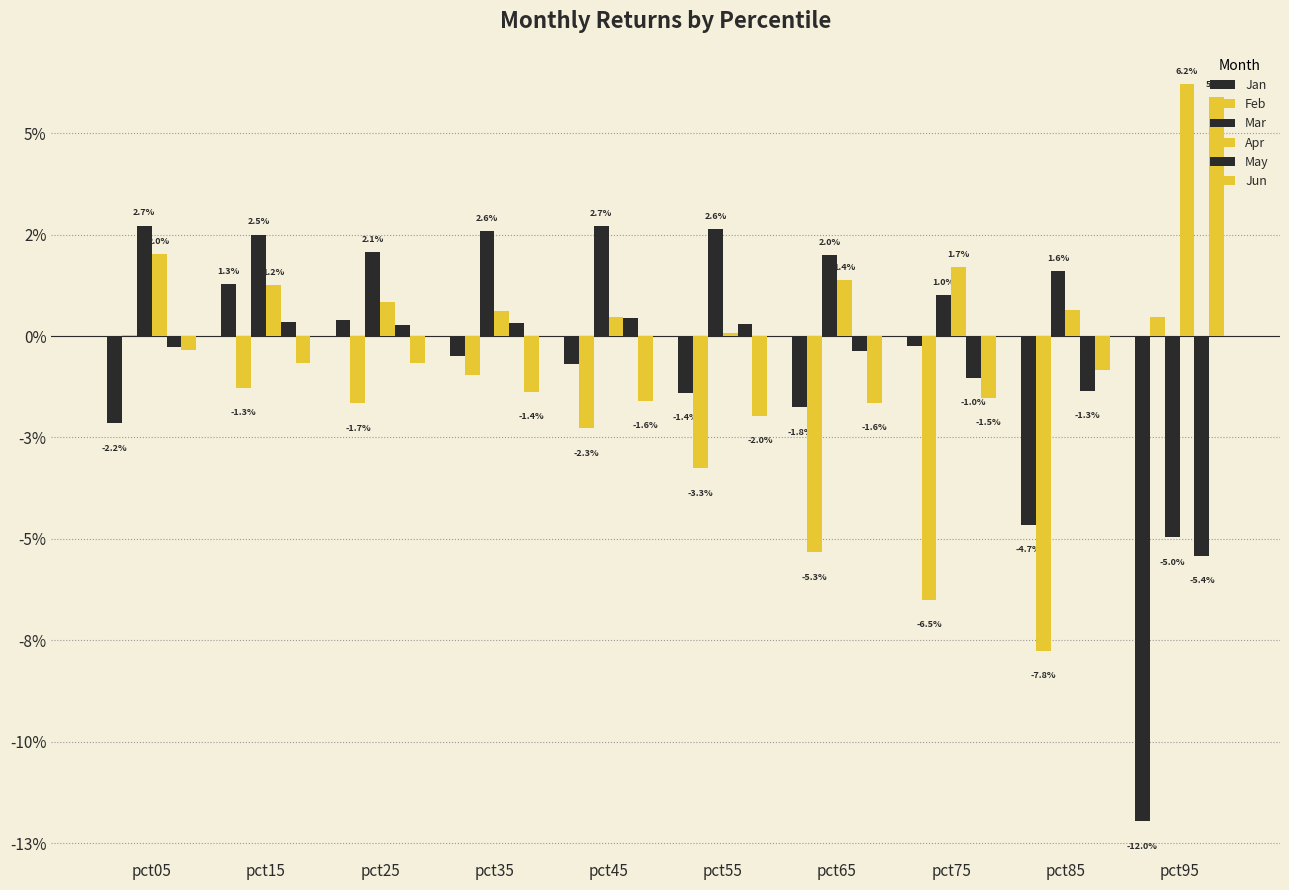

At which label is Jan closest to 0?

pct75